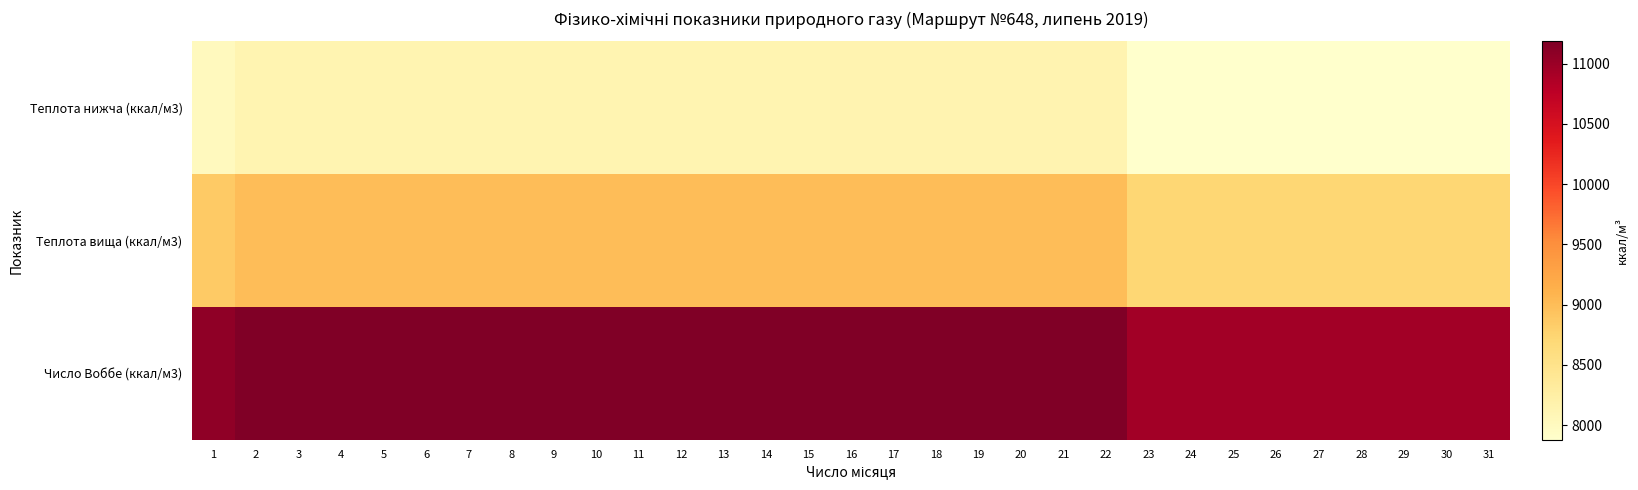

Which series has the largest total across all categories?

Число Воббе (ккал/м3)